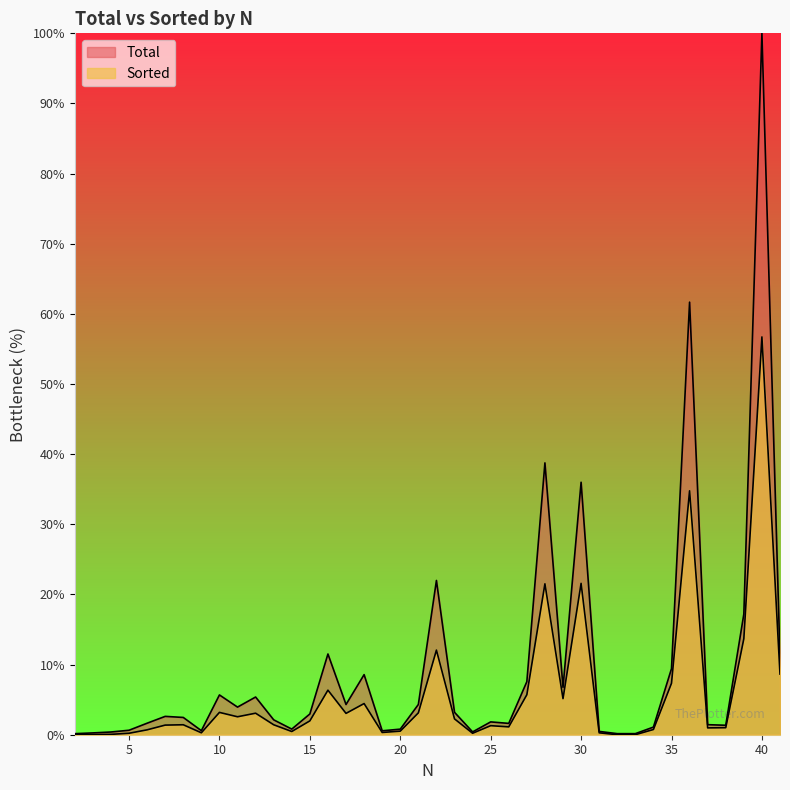

What is the approximate value of Total at 22?

22.0